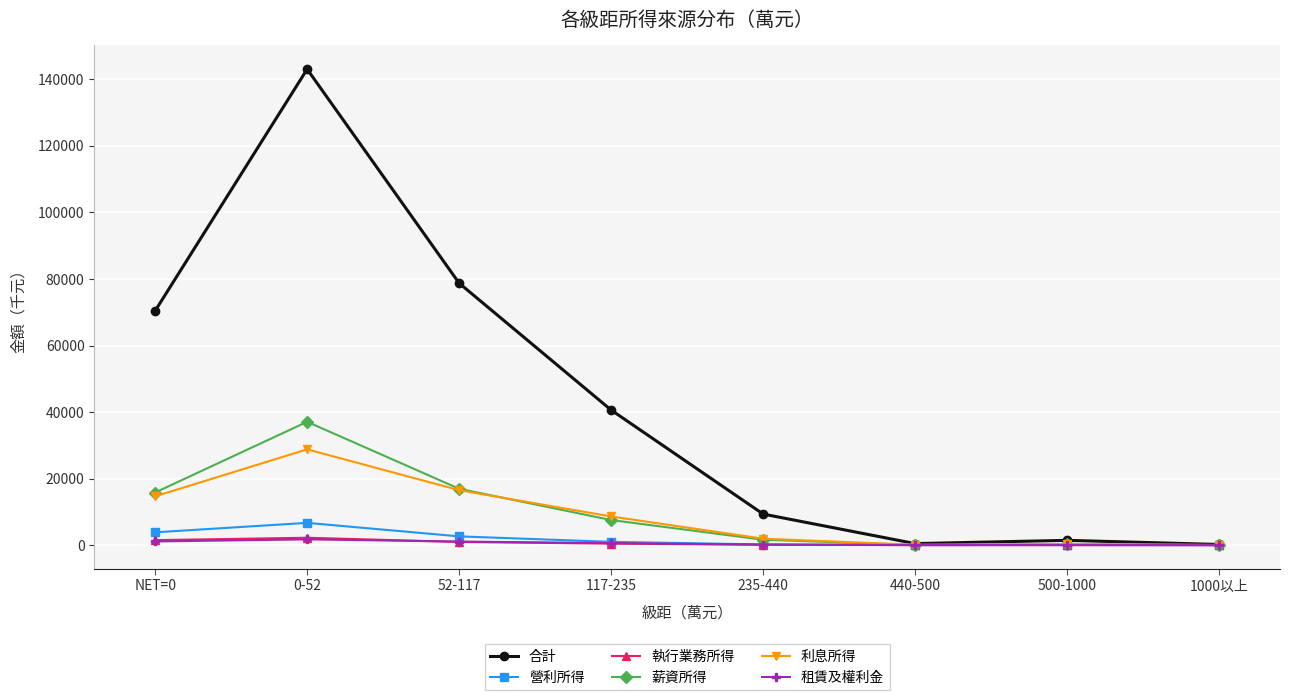

In 營利所得, how many points are lower than both neighbors (excluding endpoints)?

1